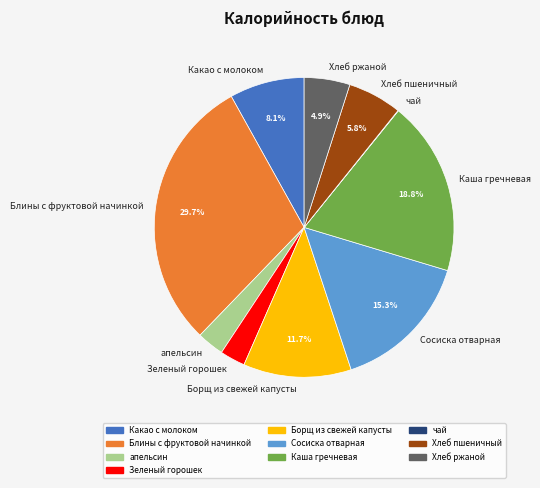

What percentage do Какао с молоком and Хлеб ржаной together represent?

13.0%